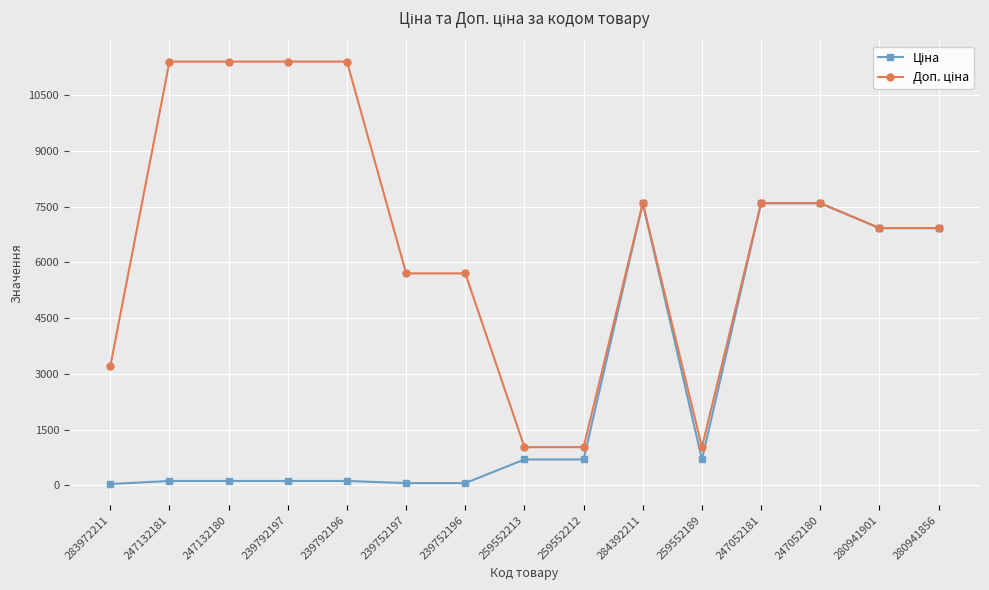

What is the label of the 2nd point from the right?

280941901